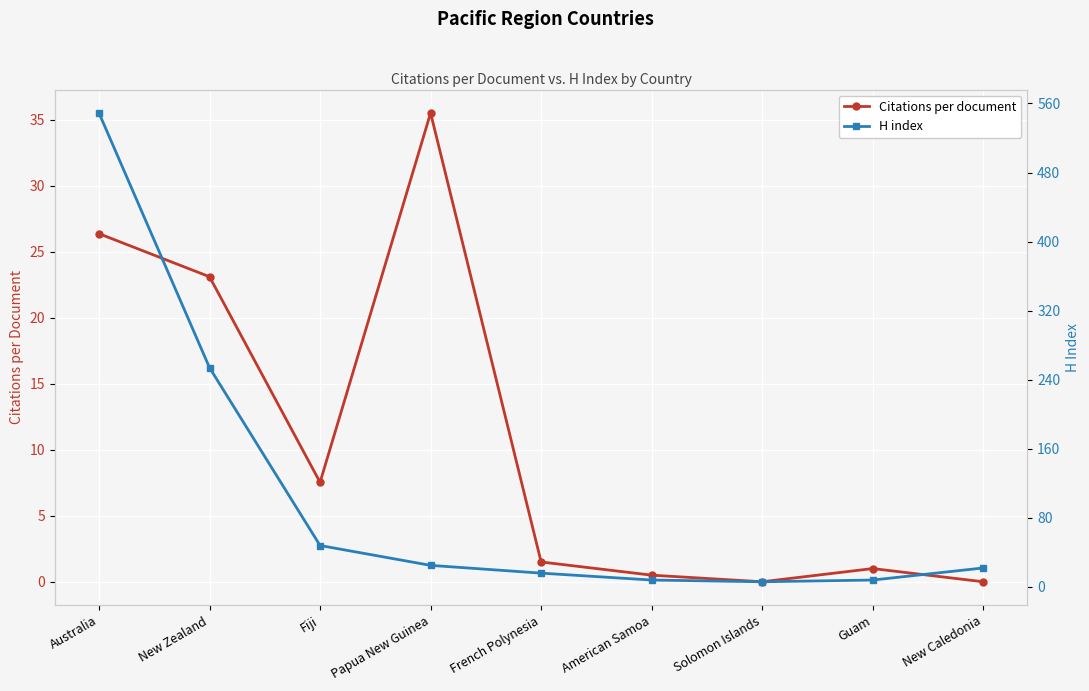

Between which two adjacent categories do H index and Citations per document first intersect?

Fiji and Papua New Guinea